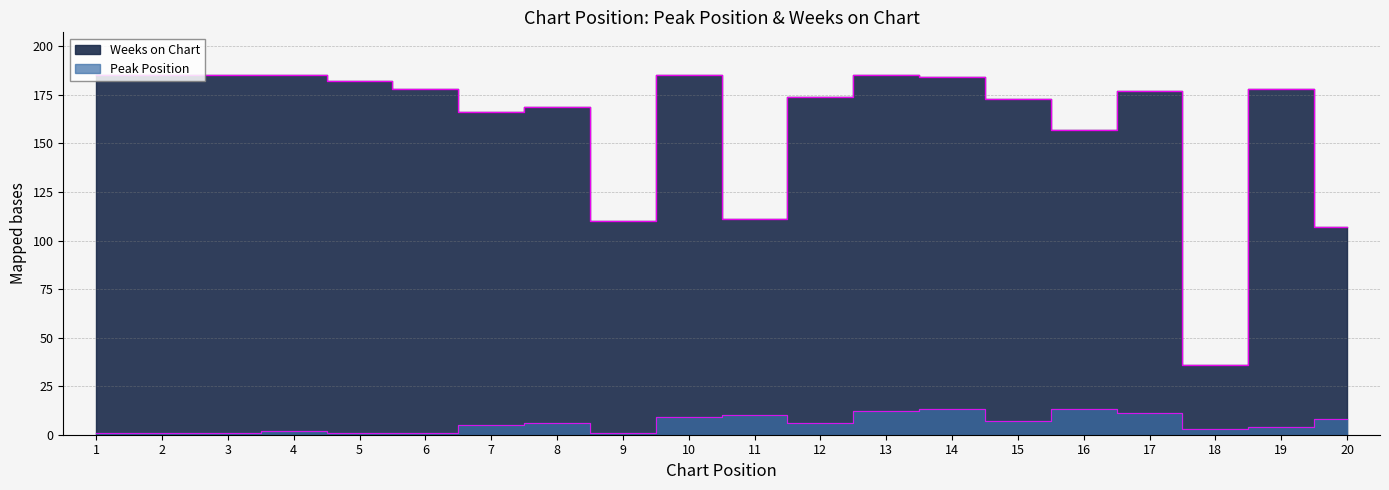

True or false: Weeks on Chart and Peak Position cross at least once.

False